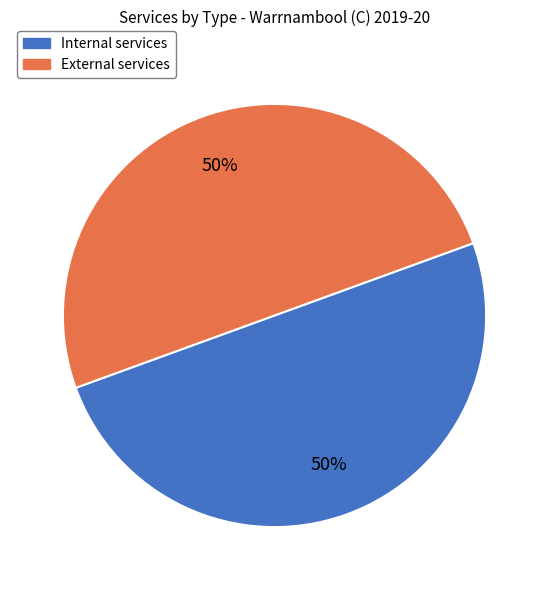

To the nearest percent, what is the average slice percentage?

50%